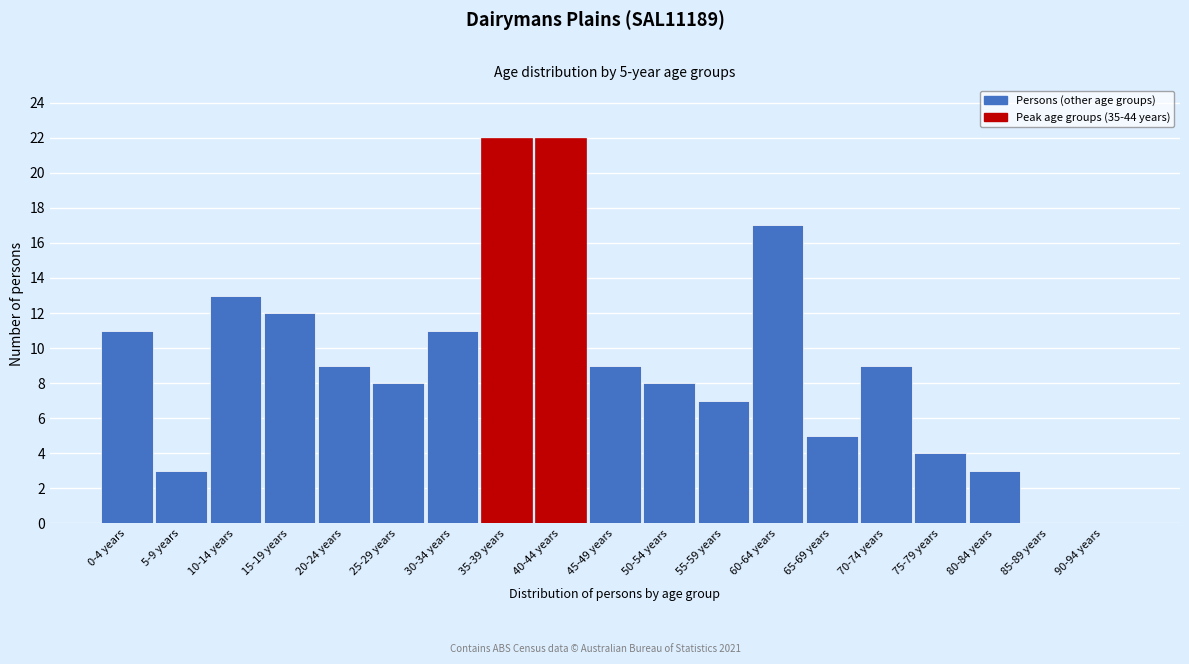

Reading left to right, what are all the values shown in this chart?

0-4 years=11	5-9 years=3	10-14 years=13	15-19 years=12	20-24 years=9	25-29 years=8	30-34 years=11	35-39 years=22	40-44 years=22	45-49 years=9	50-54 years=8	55-59 years=7	60-64 years=17	65-69 years=5	70-74 years=9	75-79 years=4	80-84 years=3	85-89 years=0	90-94 years=0